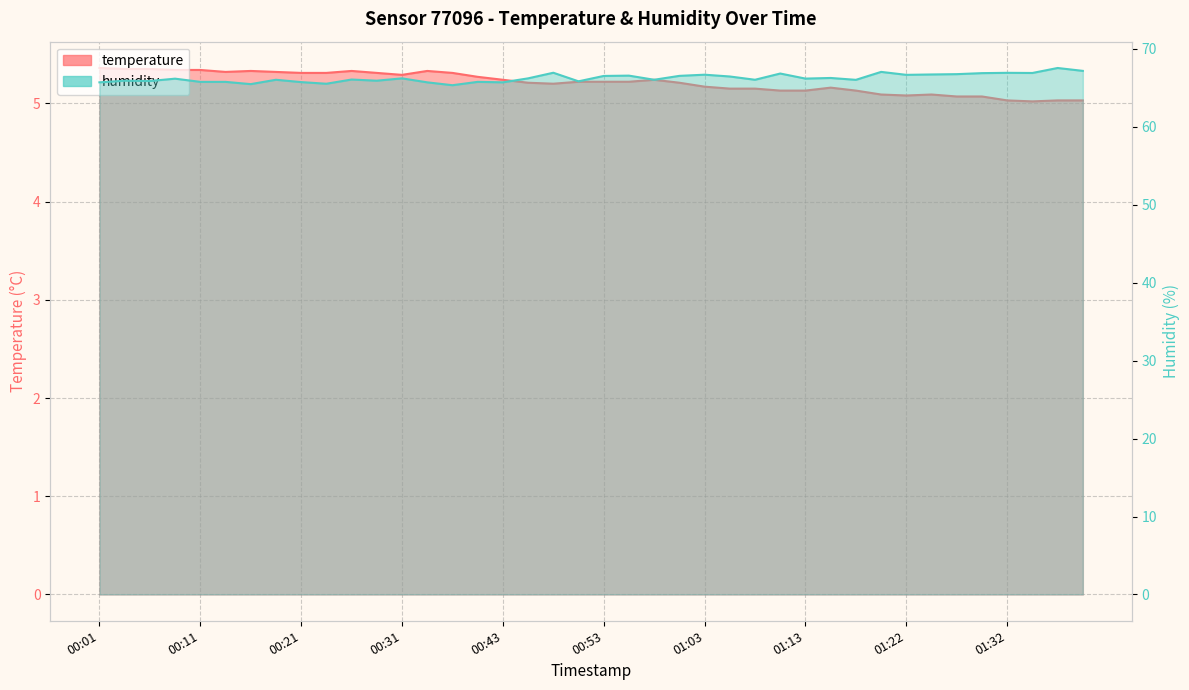

At which category is the sum across all series the highest?

01:37